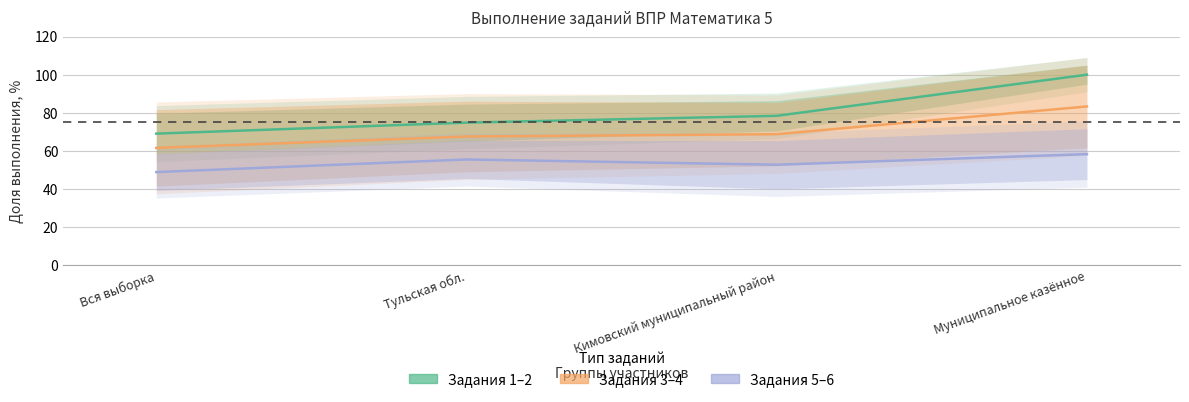

What is the difference between the Задания 3–4 (Partial) values at Муниципальное казённое and Кимовский муниципальный район?

14.5